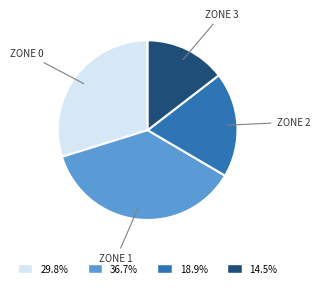

Is 36.7% the majority of the pie?

No